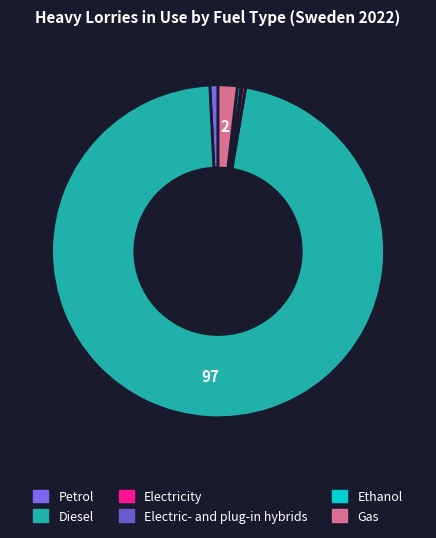

Rank the categories by value from lowest to highest.

Electric- and plug-in hybrids, Ethanol, Electricity, Petrol, Gas, Diesel